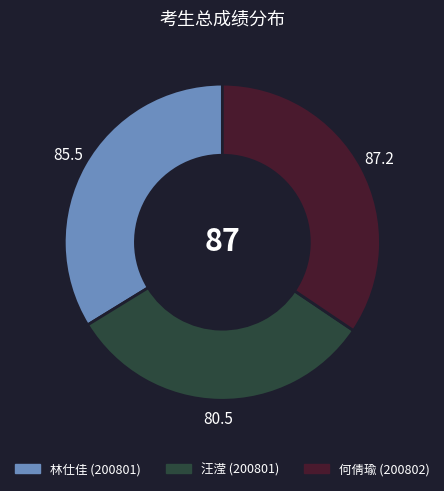

Does 汪滢 (200801) represent more than half of the total?

No